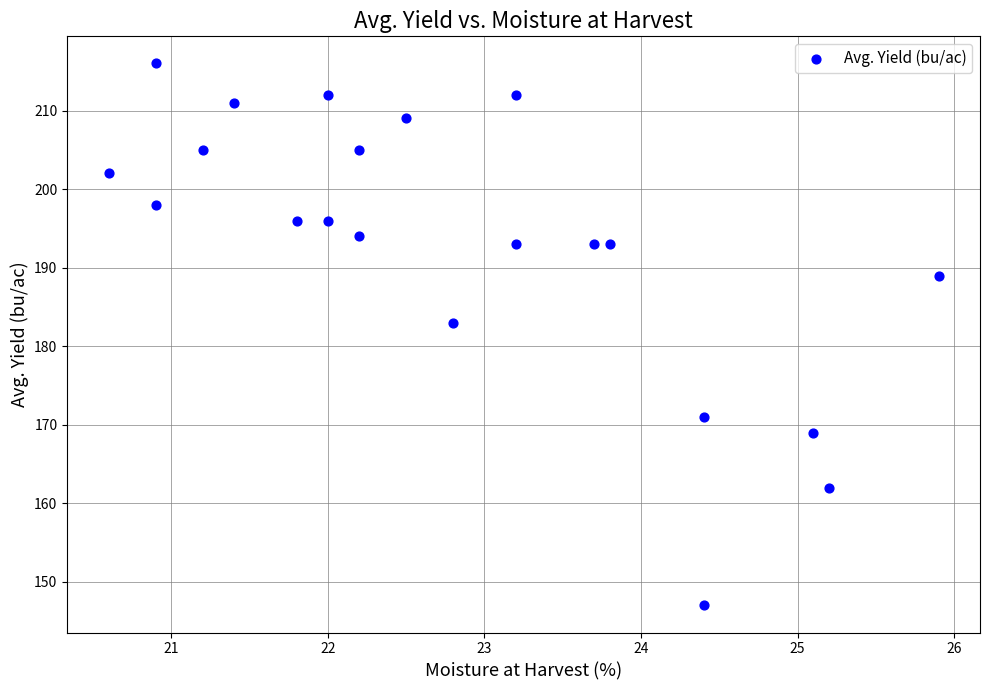

What is the range of Y values (max minus min)?

69